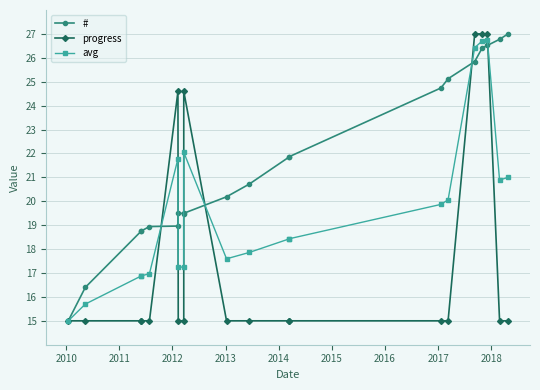

True or false: avg has a value of 9.2 at 10.

False